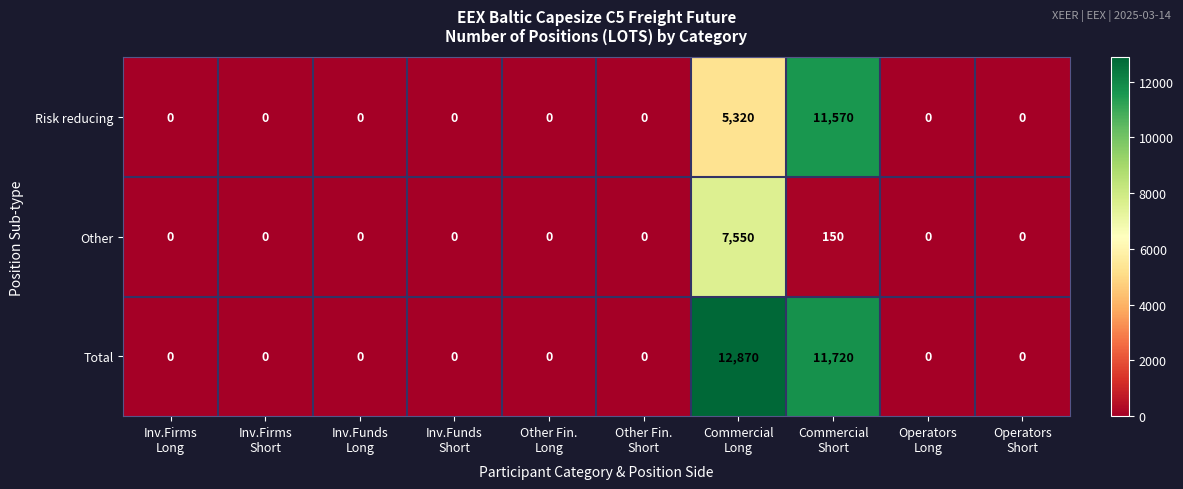

Reading left to right, extract all data points from this chart.

Risk reducing: 0	0	0	0	0	0	5320	11570	0	0
Other: 0	0	0	0	0	0	7550	150	0	0
Total: 0	0	0	0	0	0	12870	11720	0	0